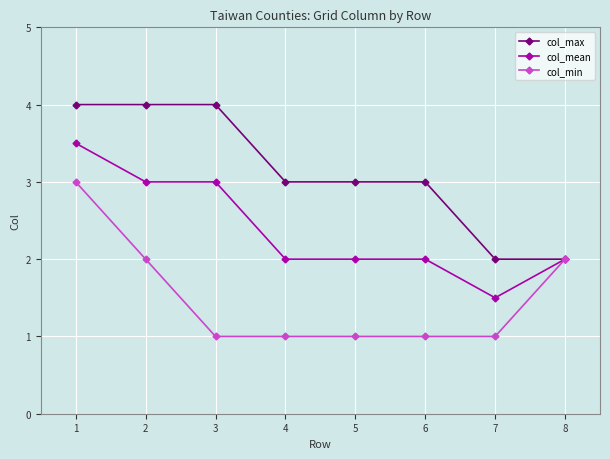

True or false: col_min has more than 2 points higher than both neighbors.

False